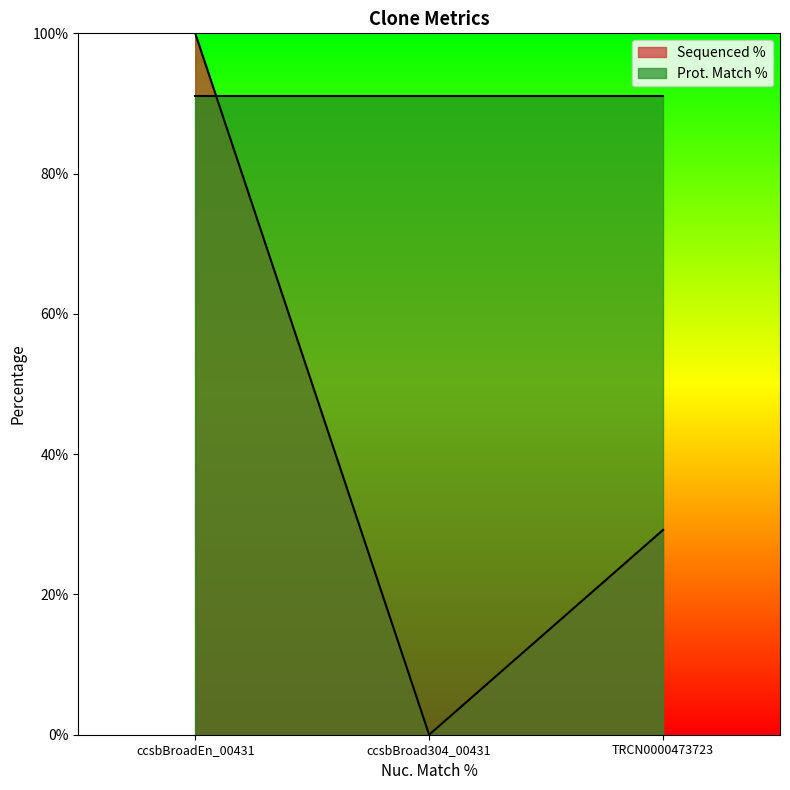

Rank the categories by value from highest to lowest.

ccsbBroadEn_00431, TRCN0000473723, ccsbBroad304_00431